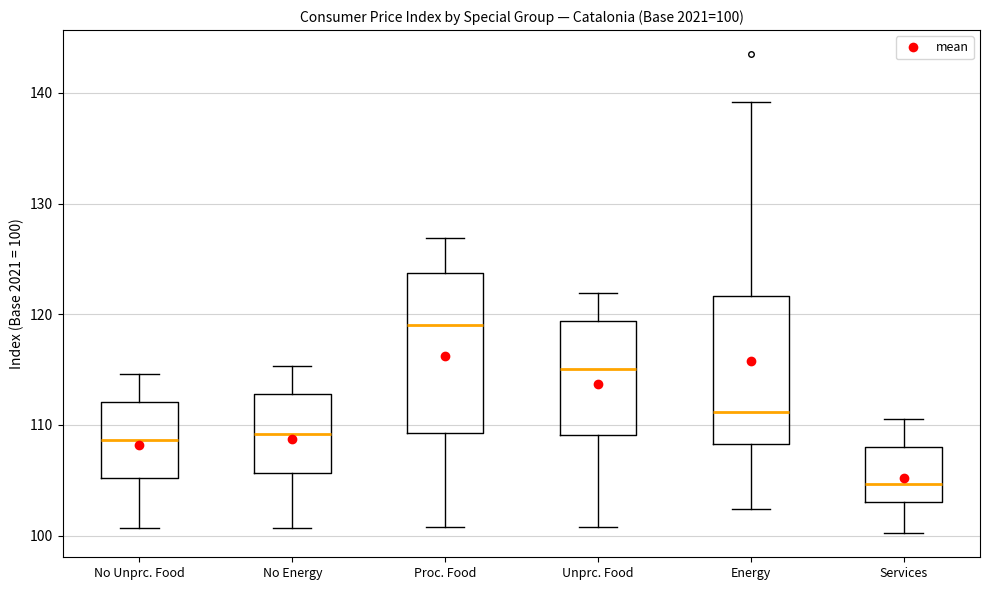

Which box has the highest median line?

Proc. Food